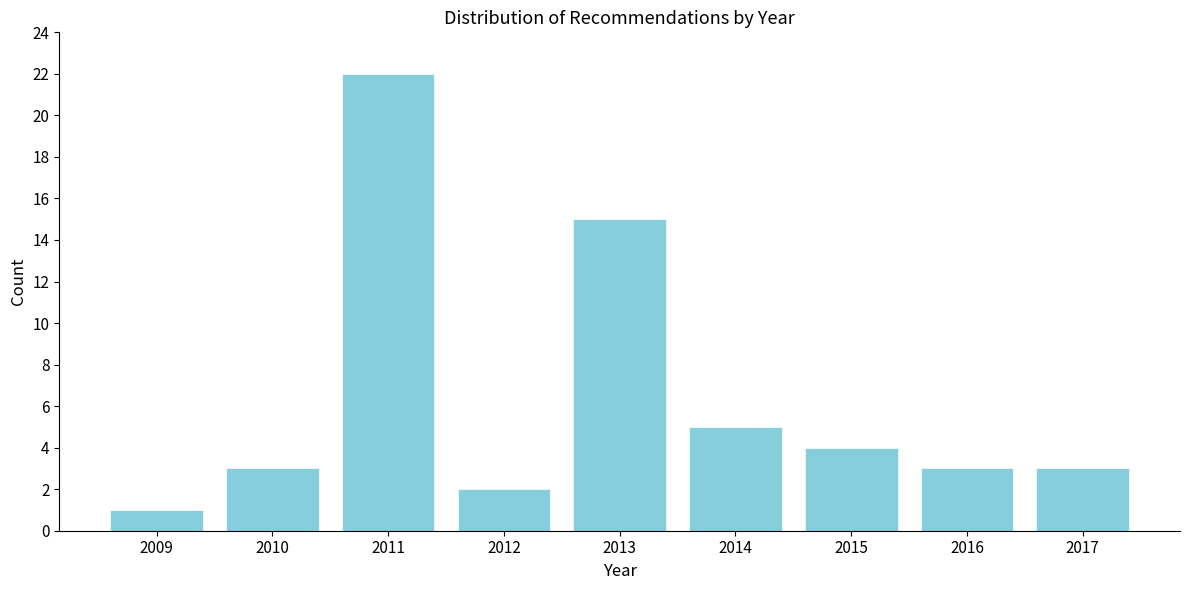

Reading left to right, transcribe all the data shown in this chart.

2009=1	2010=3	2011=22	2012=2	2013=15	2014=5	2015=4	2016=3	2017=3